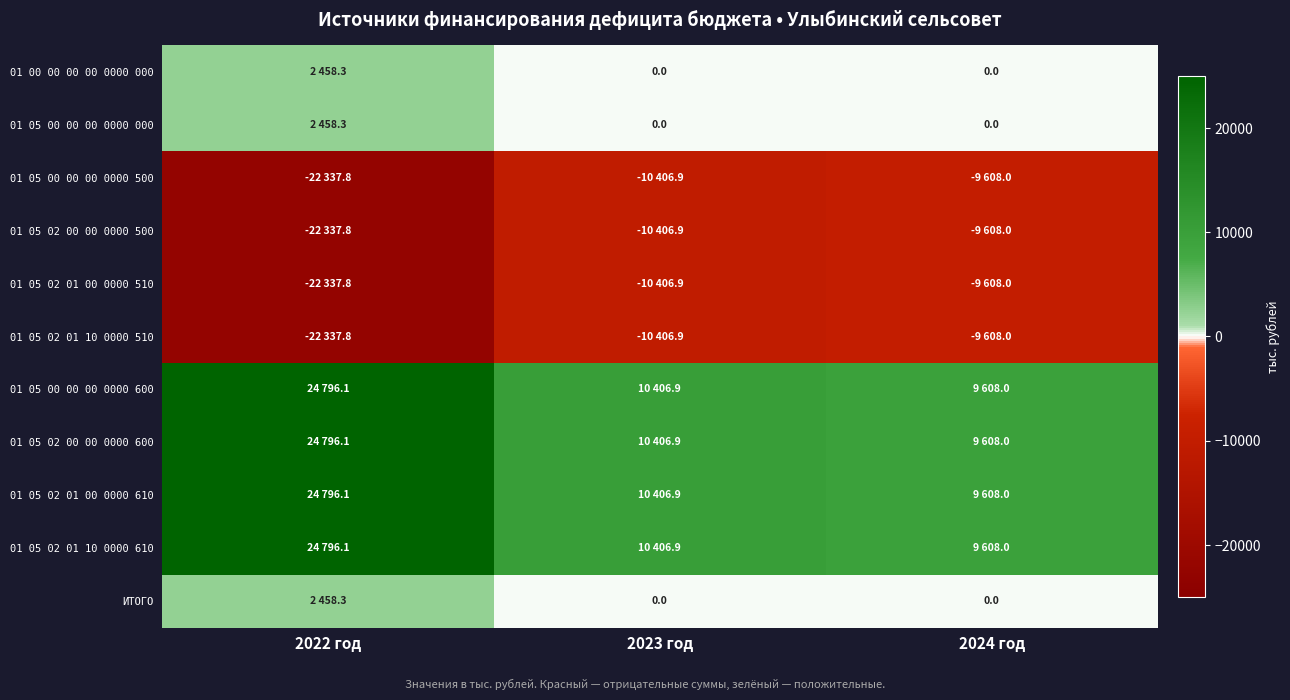

At 2022 год, list the series in order from largest to smallest.

01 05 00 00 00 0000 600, 01 05 02 00 00 0000 600, 01 05 02 01 00 0000 610, 01 05 02 01 10 0000 610, 01 00 00 00 00 0000 000, 01 05 00 00 00 0000 000, ИТОГО, 01 05 00 00 00 0000 500, 01 05 02 00 00 0000 500, 01 05 02 01 00 0000 510, 01 05 02 01 10 0000 510